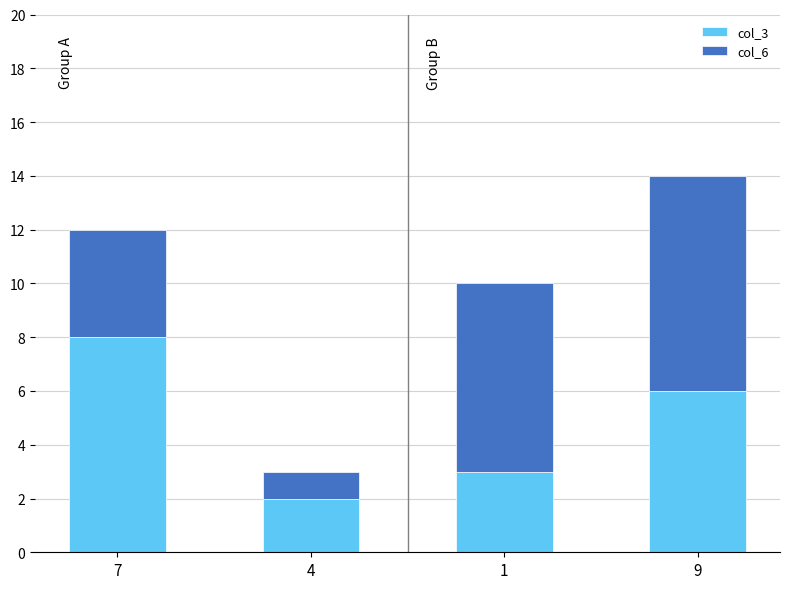

At which category is the sum across all series the highest?

9